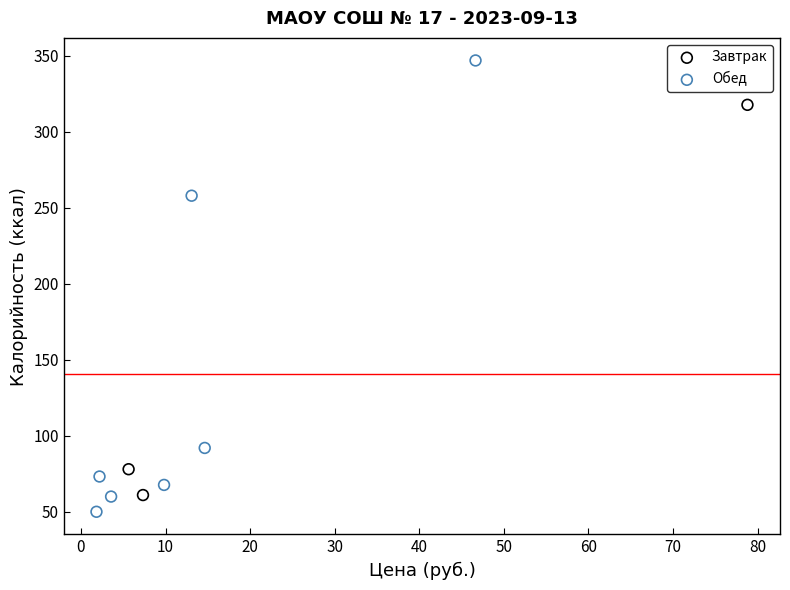

Which series has the largest Y range (max minus min)?

Обед